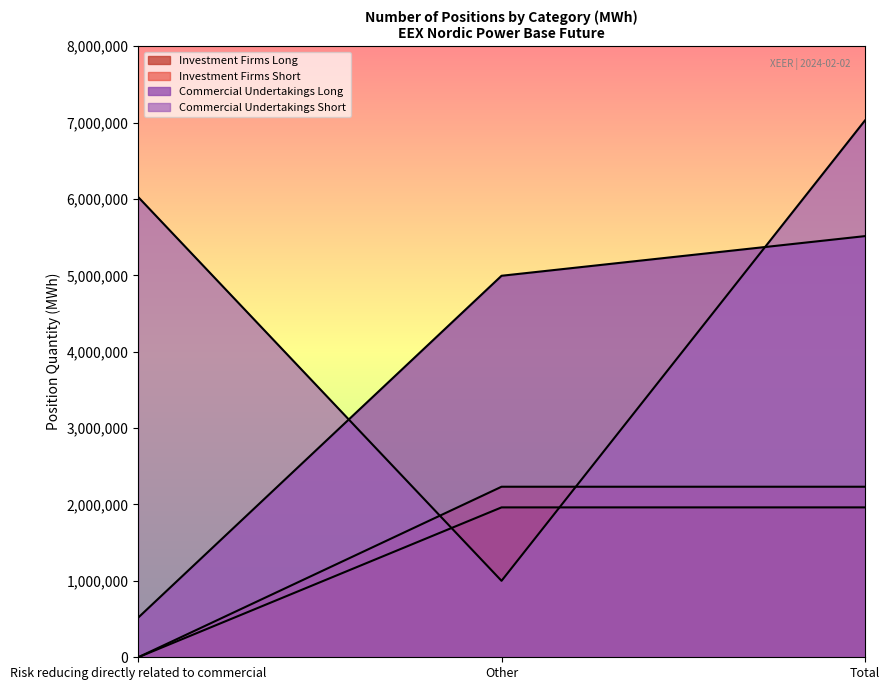

What is the total value across all series at Other?

10189479